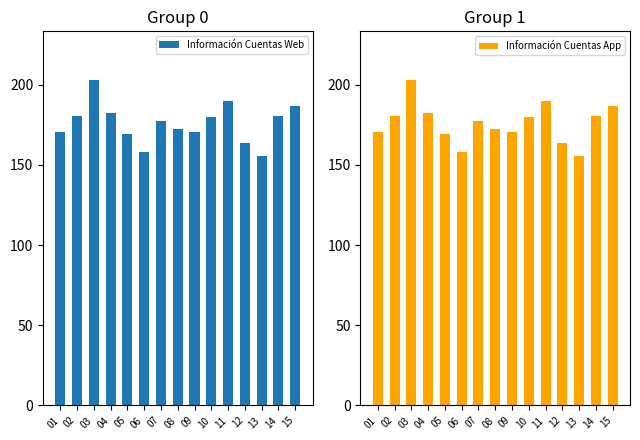

Which category has the highest value across all series?

03